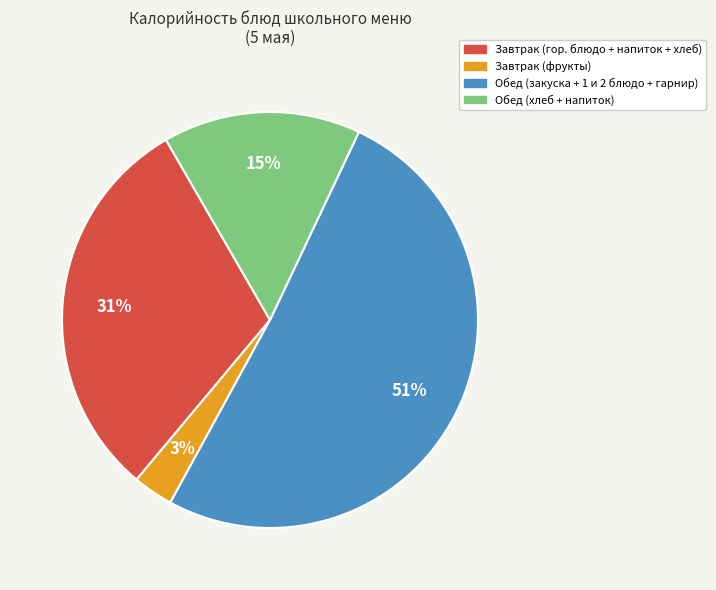

Is it true that Завтрак (фрукты) is 14% of the pie?

False